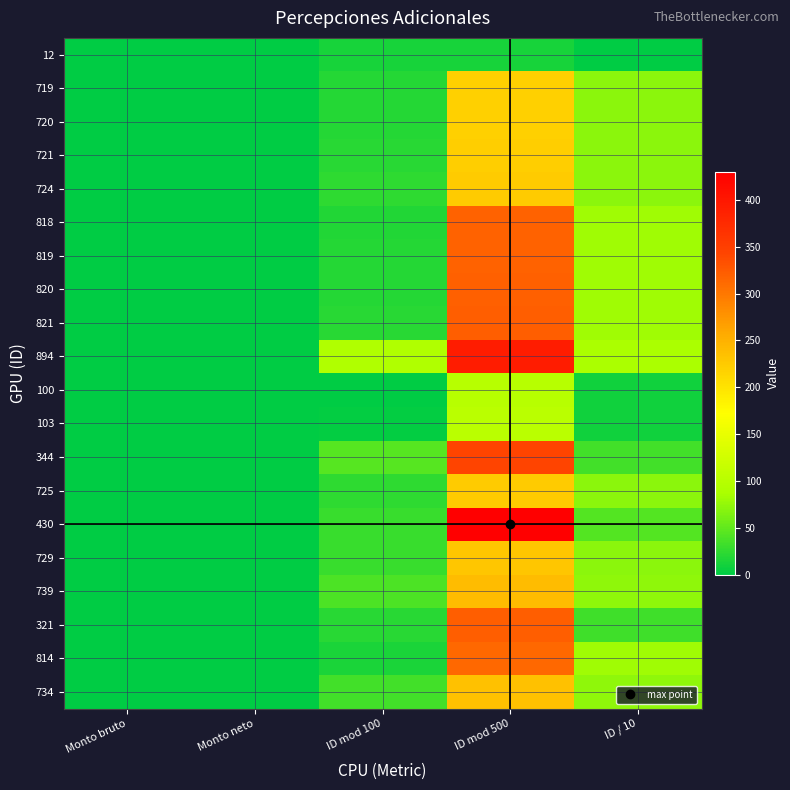

Which series changed the most between ID mod 100 and ID mod 500?

430